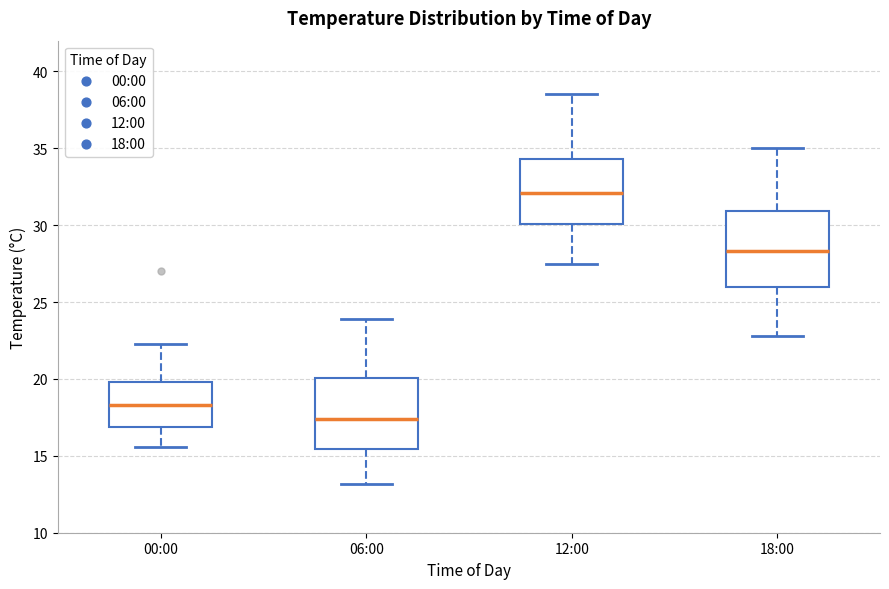

Reading left to right, transcribe this box plot: for each box, give where its median line is, the range the box spans, and where its two whiskers end, as read against the y-axis. The values are not printed on the chart, so give them approximately, as read against the axis.

00:00: median 18.5, box 17.0 to 20.0, whiskers 15.5 to 22.5
06:00: median 17.5, box 15.5 to 20.0, whiskers 13.0 to 24.0
12:00: median 32.0, box 30.0 to 34.5, whiskers 27.5 to 38.5
18:00: median 28.5, box 26.0 to 31.0, whiskers 23.0 to 35.0